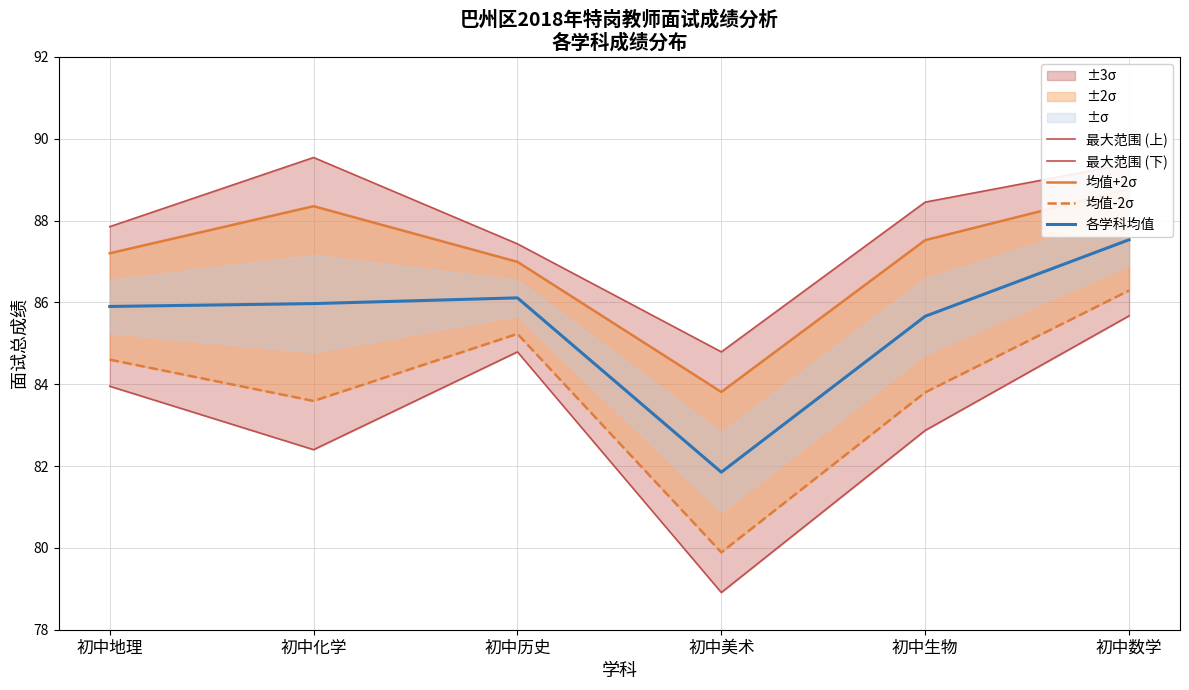

Where is 均值-2σ nearest to the value 83?

初中化学